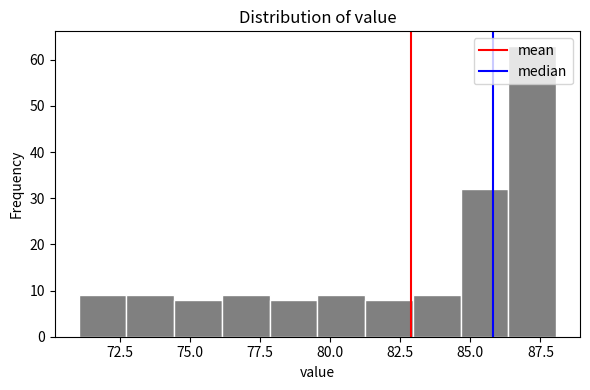

Around what value on the x-axis is the tallest bar? Give the approximate position of its centre, as read against the axis.

87.0